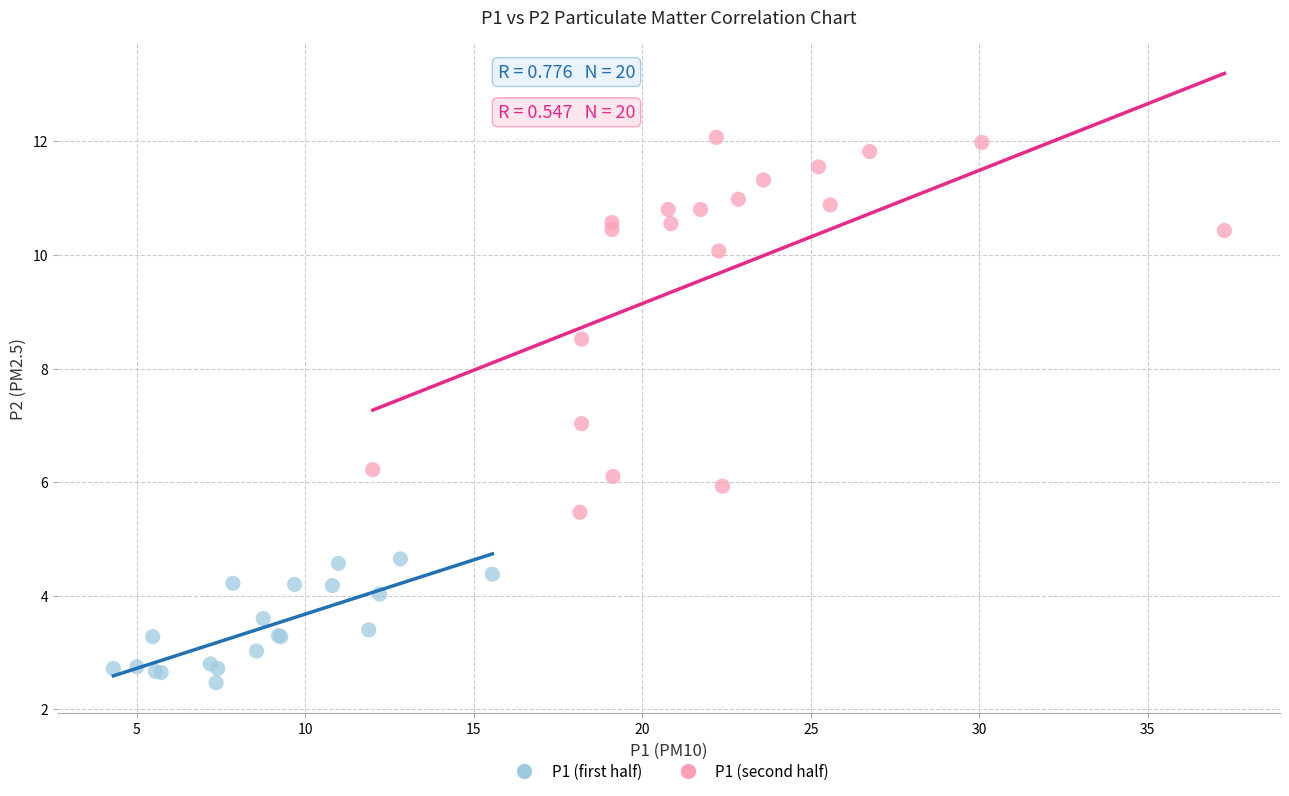

Which series contains the lowest Y value?

P1 (first half)